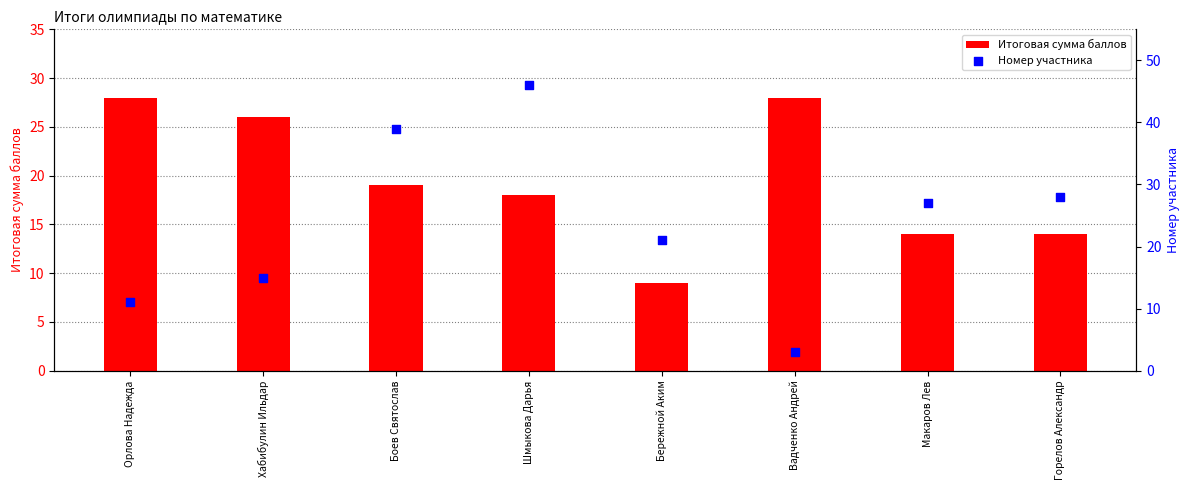

At which category is the sum across all series the highest?

Шмыкова Дарья